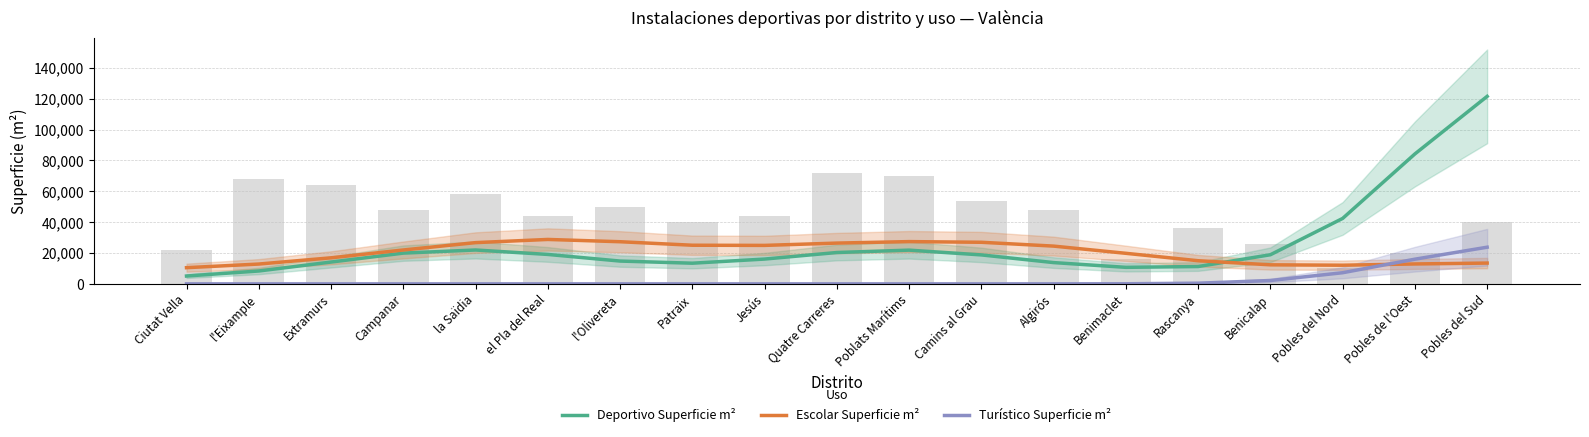

Where does the Deportivo Superficie m² series first go above 18753?

Campanar